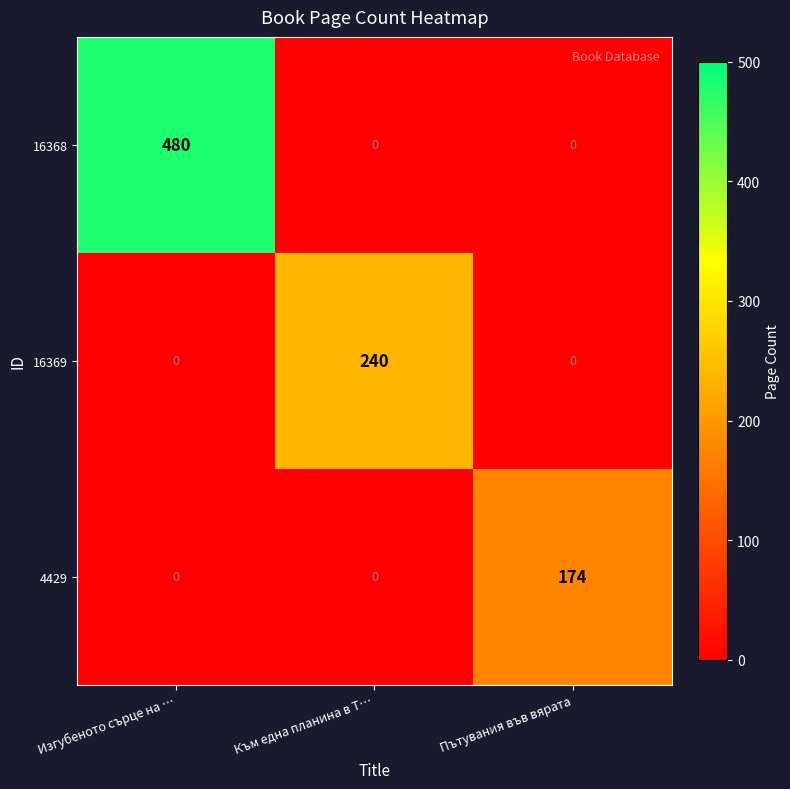

How many data points in 16368 are above 0?

1